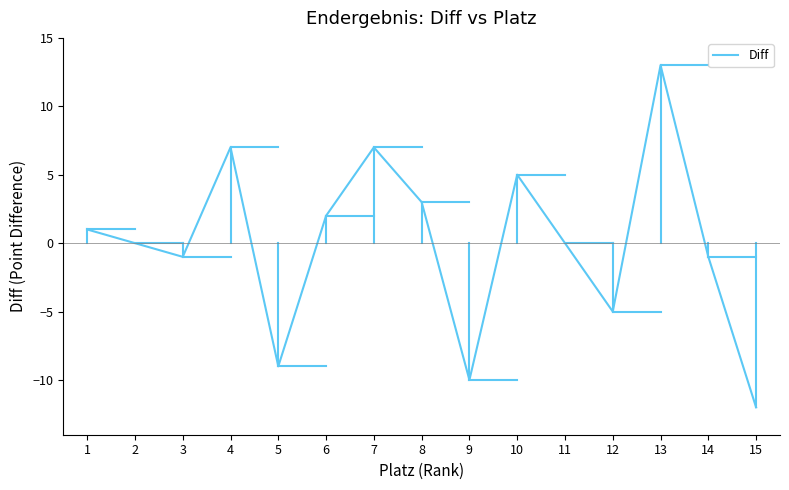

At which category does the chart reach its peak across all series?

13